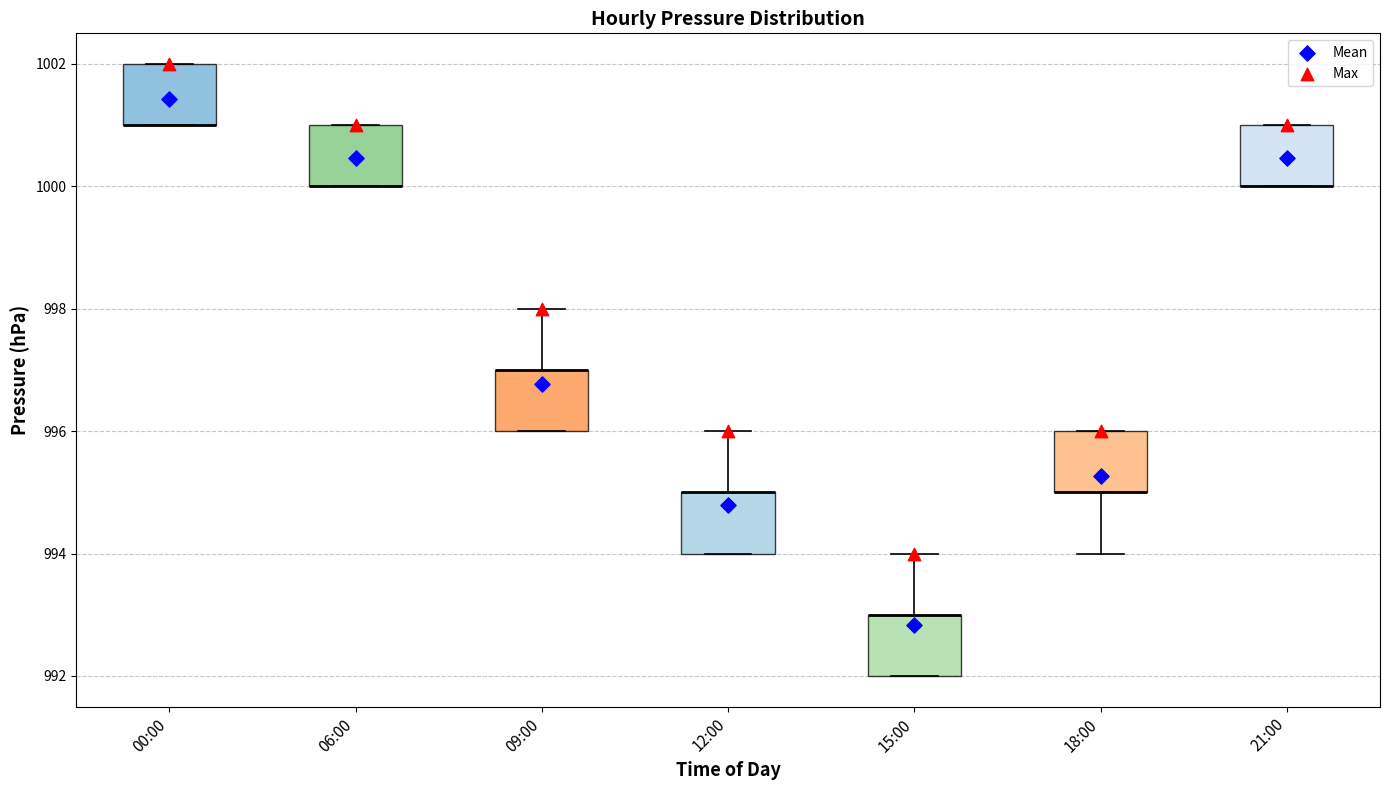

Where is the lower edge of the box for 18:00 on the y-axis? The values are not printed on the chart, so give them approximately, as read against the axis.

995